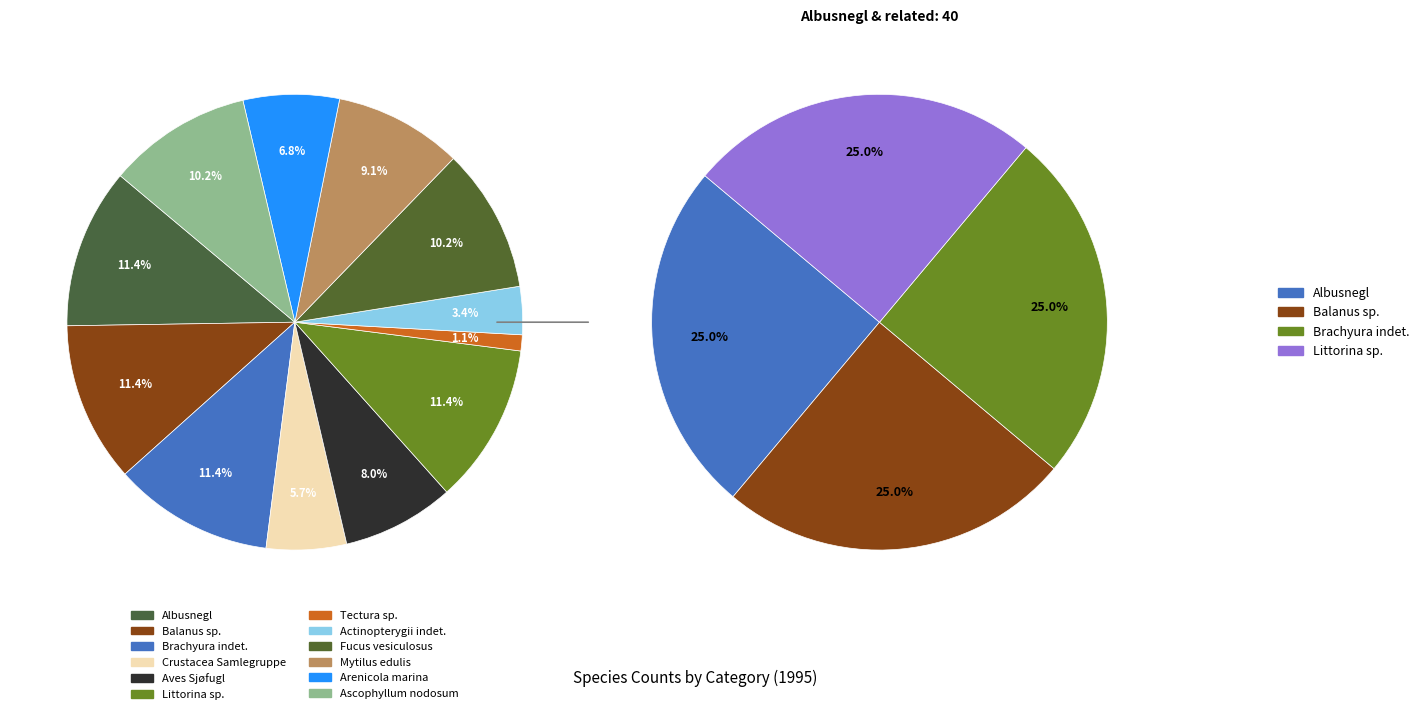

Approximately how many times larger is the value at Actinopterygii indet. compared to Arenicola marina?

0.5